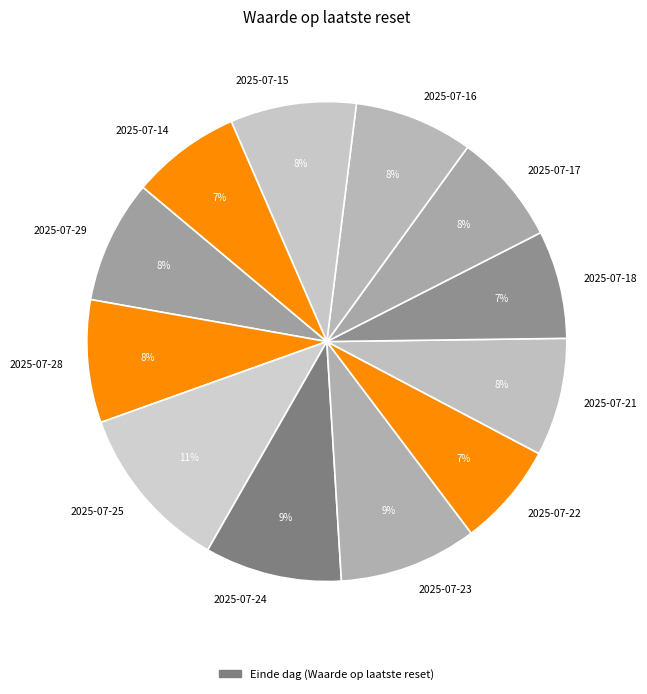

To the nearest percent, what is the difference between the largest and smallest slice percentages?

4%